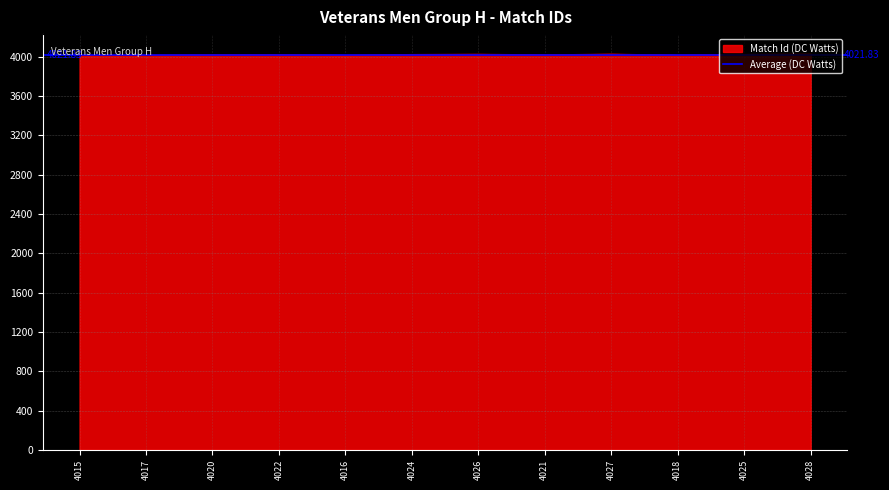

How many points are lower than both their immediate neighbors (excluding endpoints)?

3